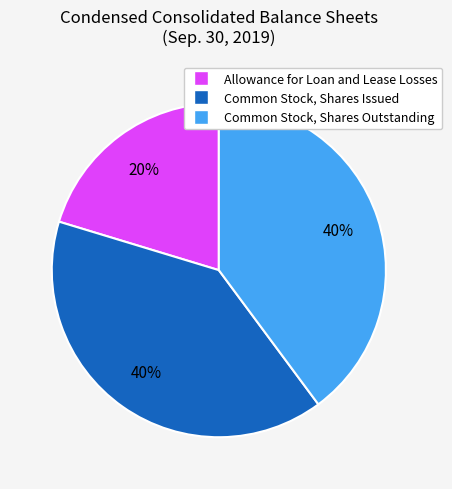

How many segments does this pie chart have?

3